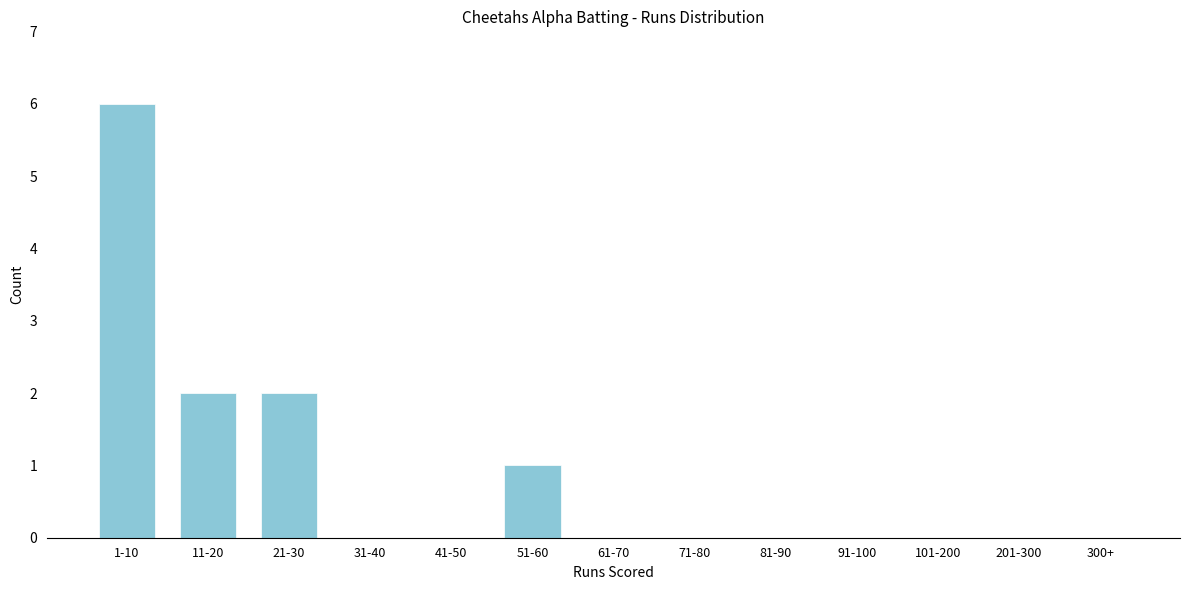

Between 1-10 and 71-80, which is larger?

1-10